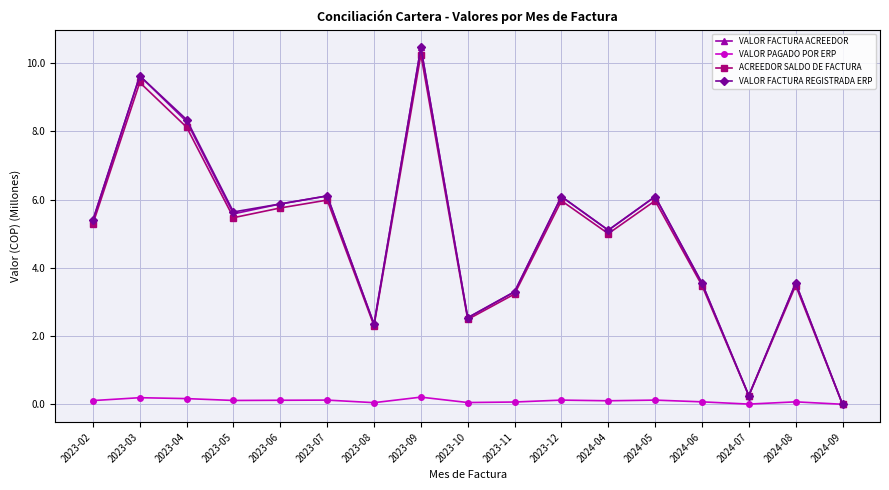

At which category does ACREEDOR SALDO DE FACTURA reach its first local peak?

2023-03